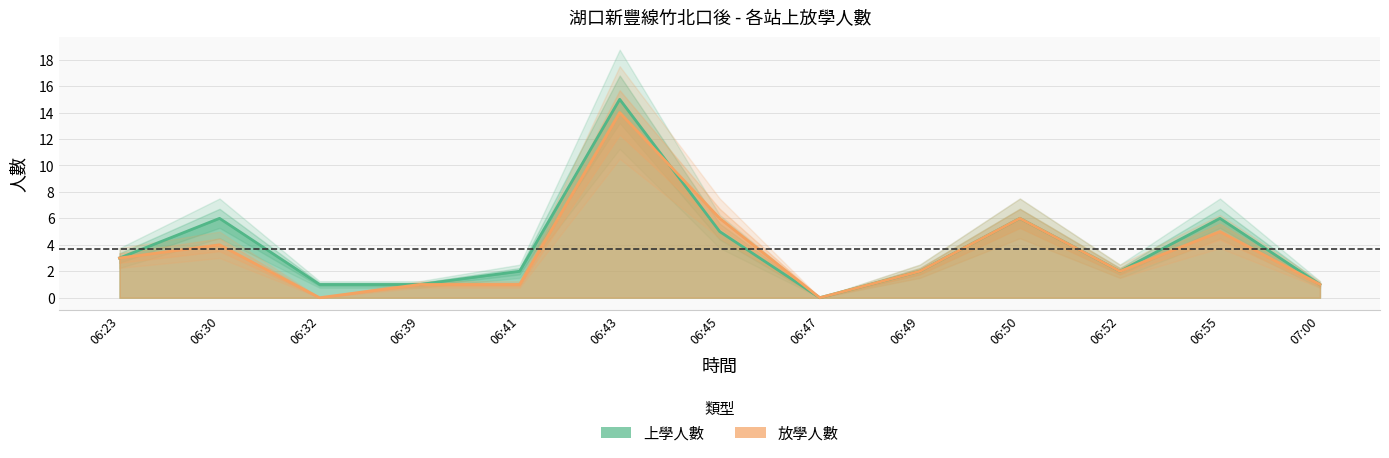

At 06:55, list the series in order from smallest to largest.

放學人數, 上學人數